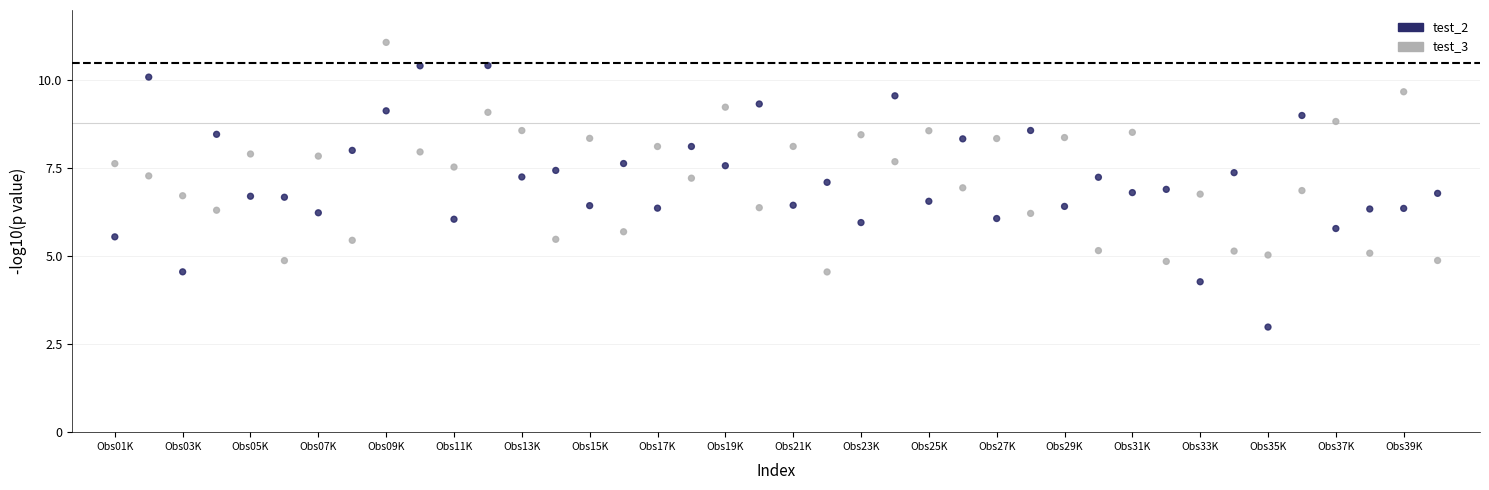

Across all data points, what is the range of Y values (max minus min)?

8.1